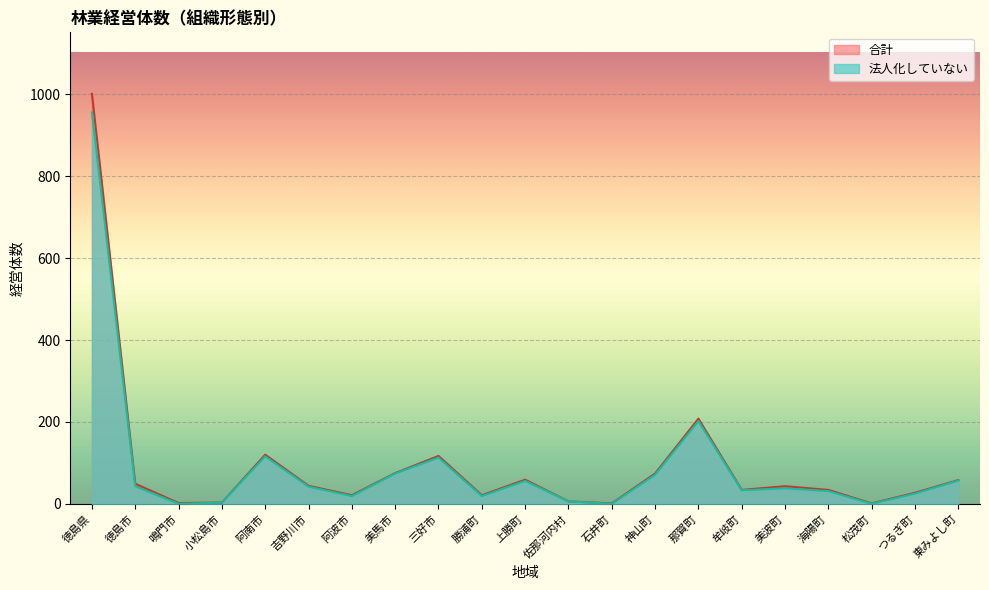

At which category does 合計 reach its first local valley?

鳴門市